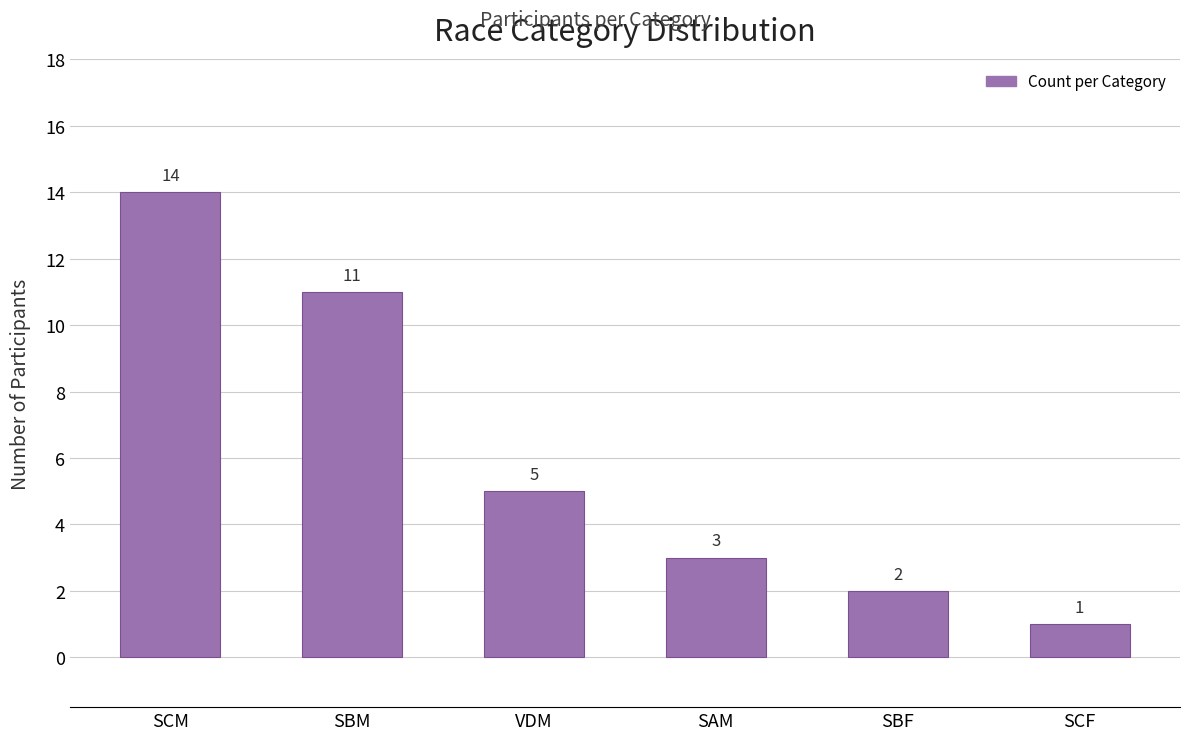

Where does the data first go above 5?

SCM